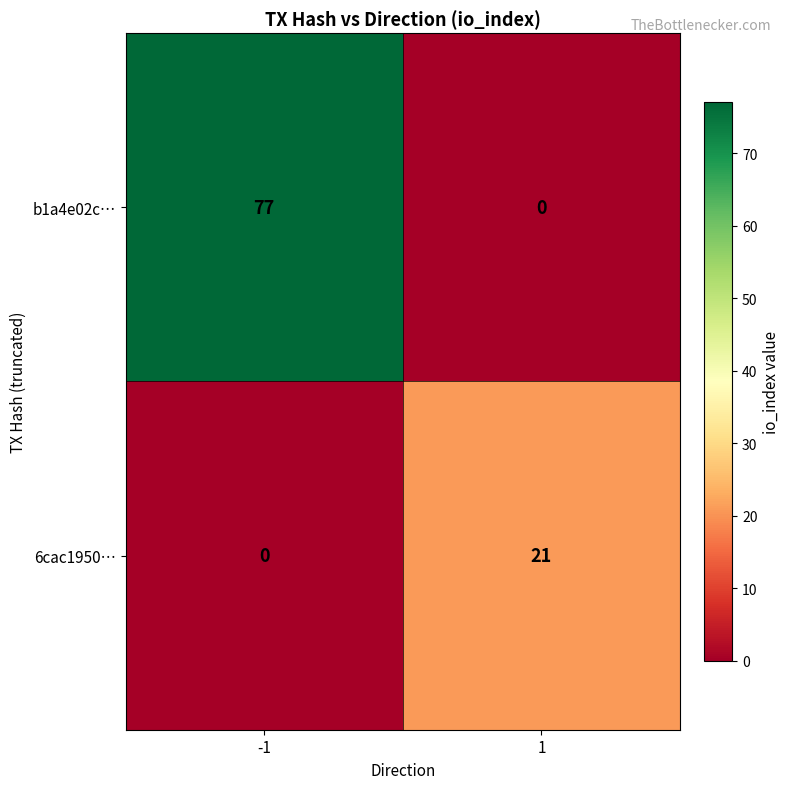

Count the number of data series in this chart.

2